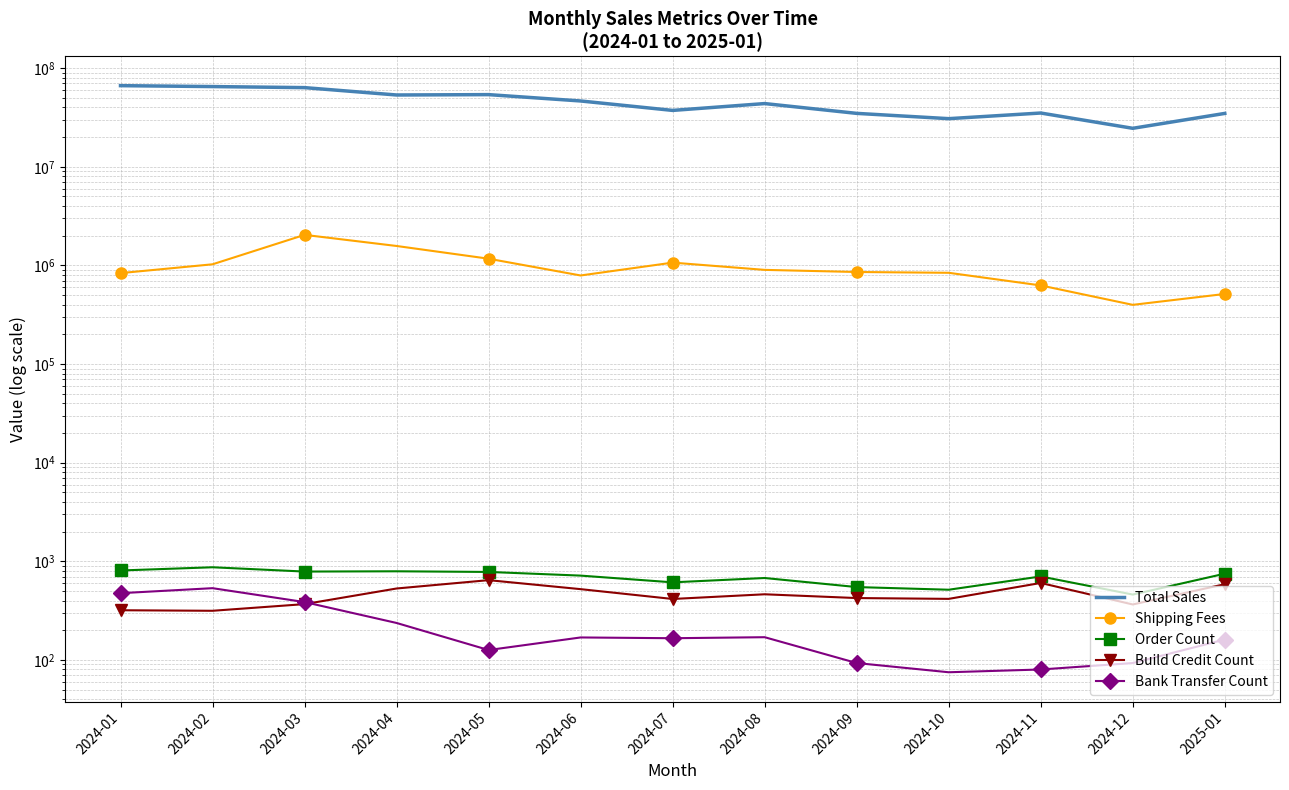

True or false: Total Sales and Bank Transfer Count cross at least once.

False